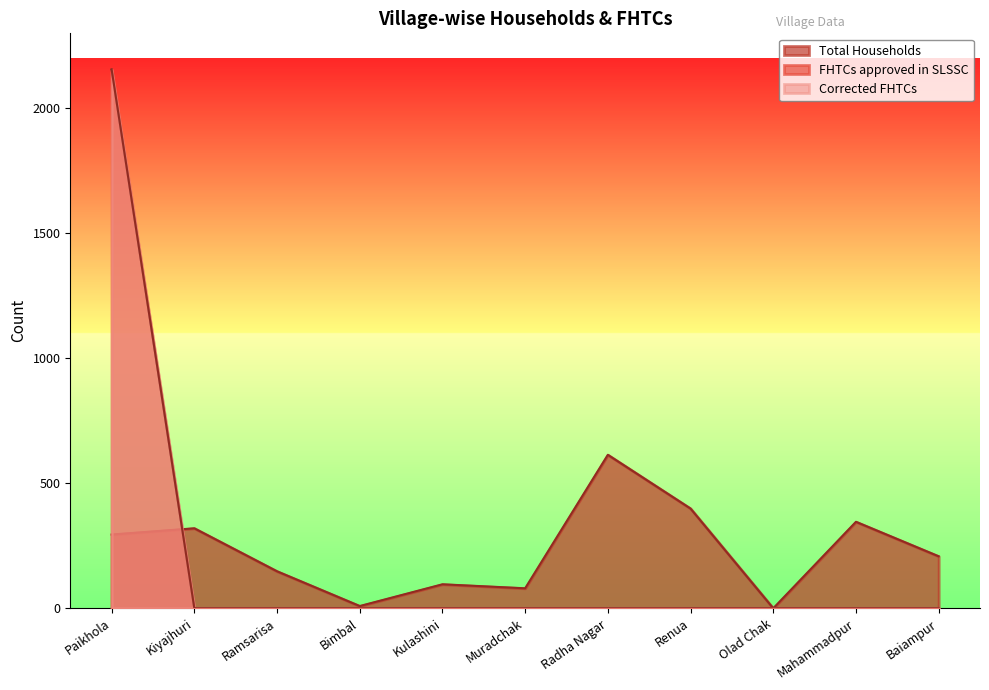

How many data points in FHTCs approved in SLSSC are above 0?

1